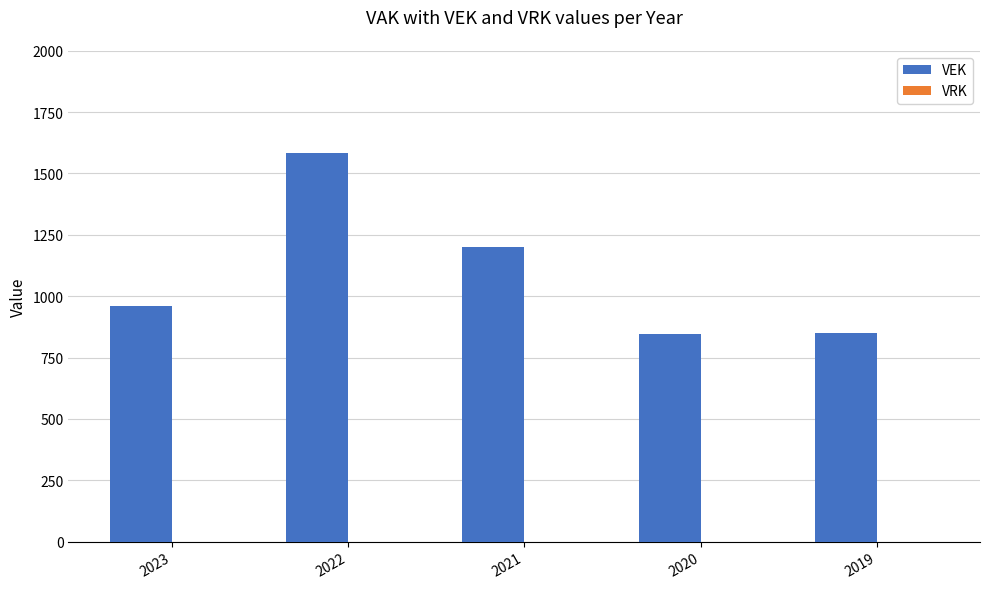

At which category does the chart reach its peak across all series?

2022